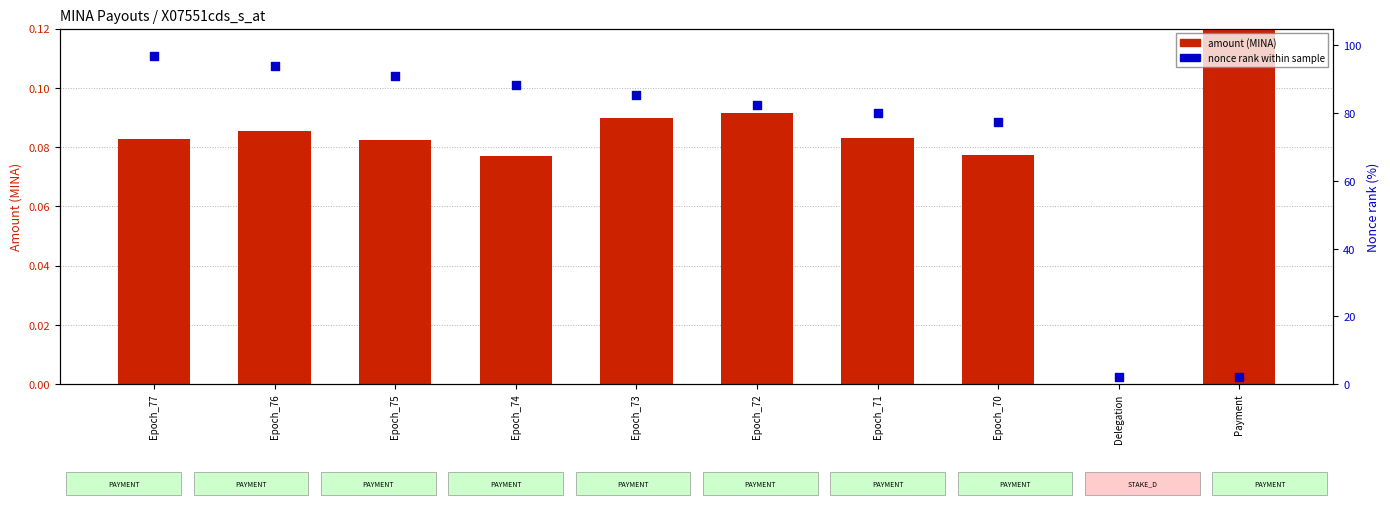

Which series reaches the minimum Y coordinate?

amount (MINA)